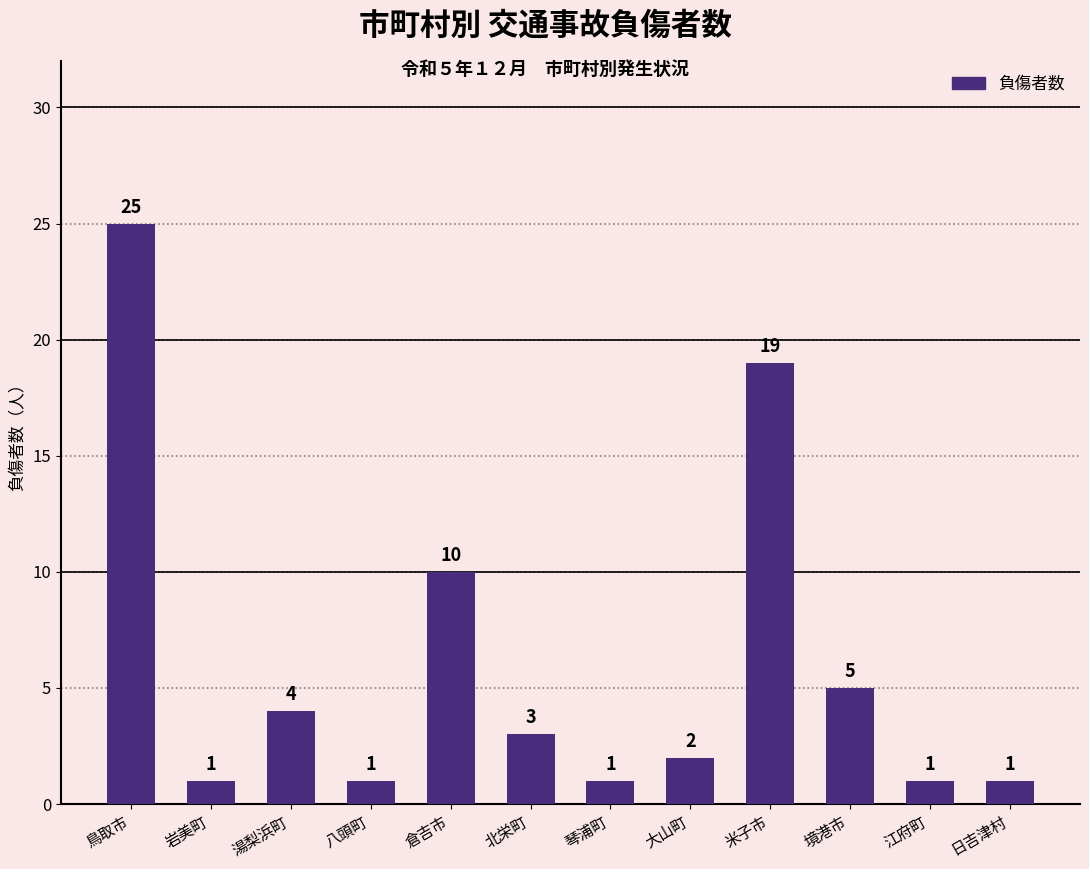

Is it true that the value at 琴浦町 is 1?

True